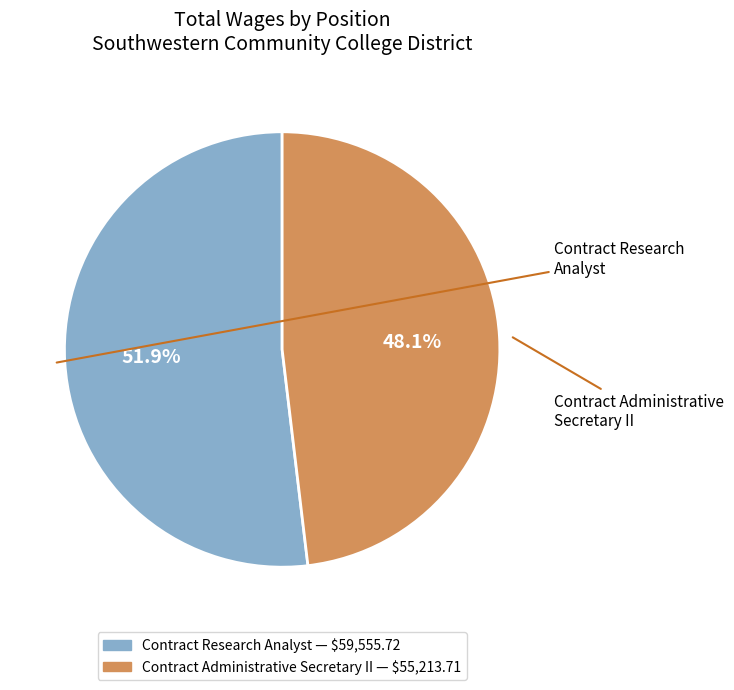

How many slices are in this pie chart?

2